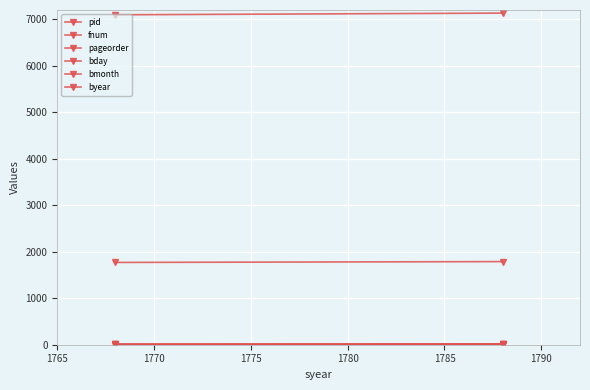

What is the minimum value shown in the chart?

1